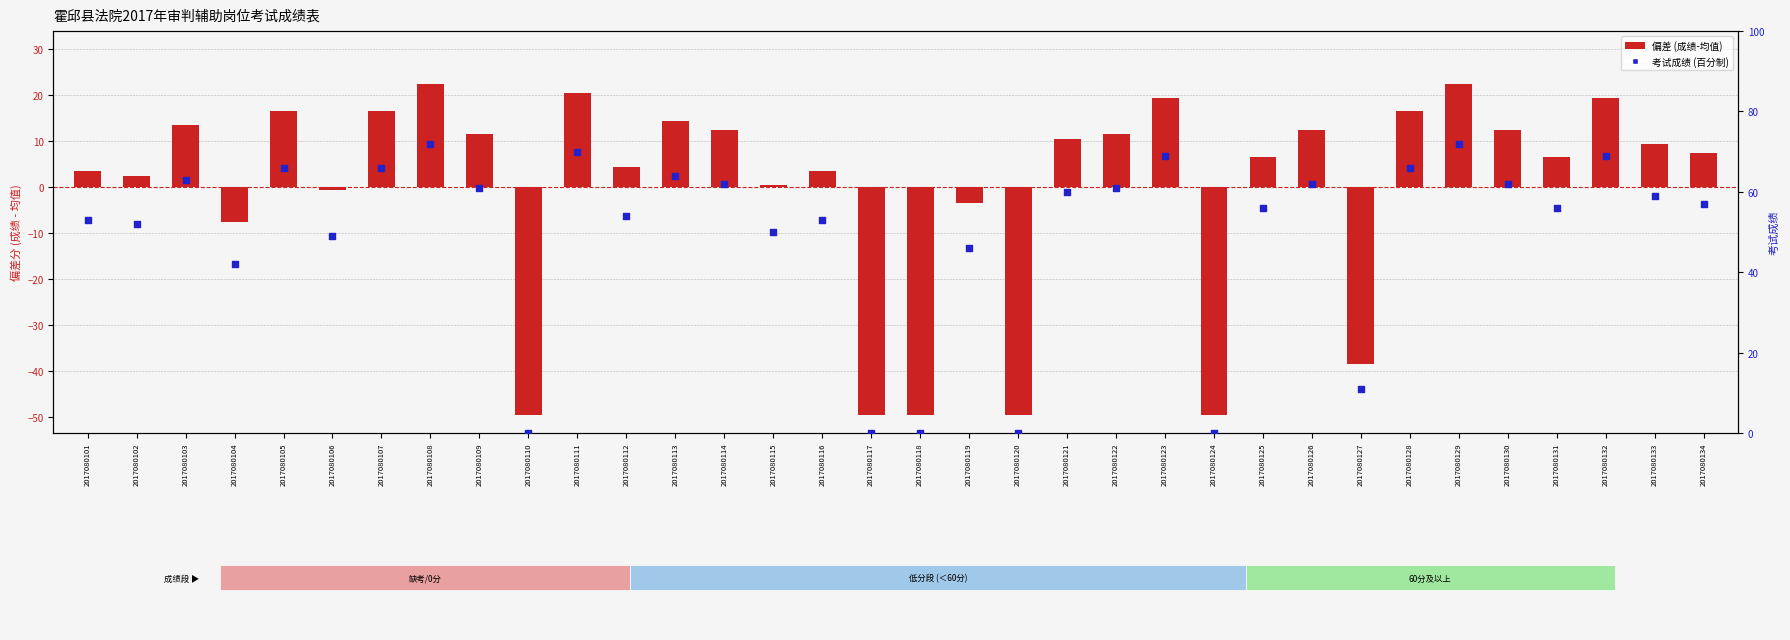

At how many categories does at least one series exceed -49?

34